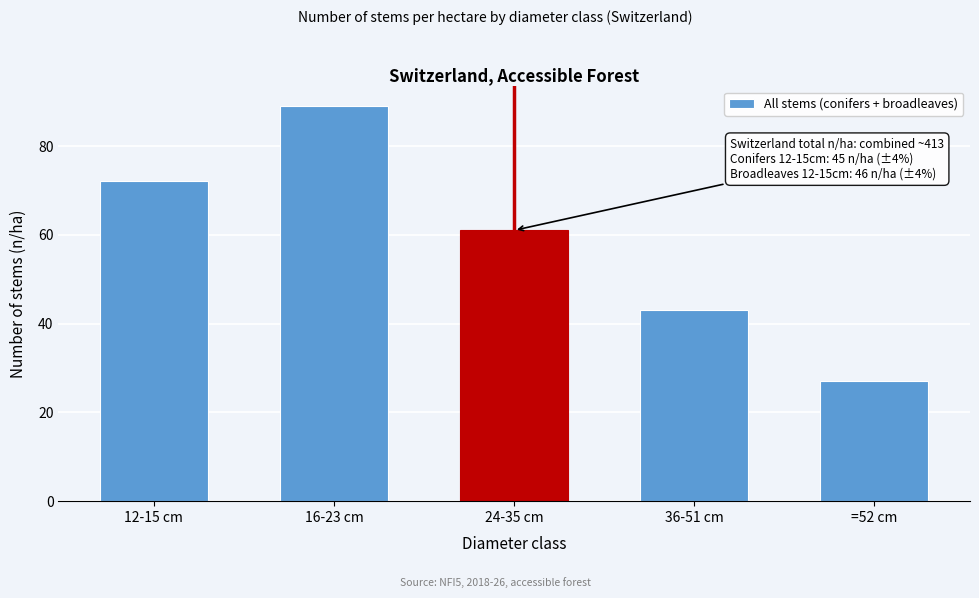

Reading left to right, transcribe all the data shown in this chart.

12-15 cm=72	16-23 cm=89	24-35 cm=61	36-51 cm=43	=52 cm=27